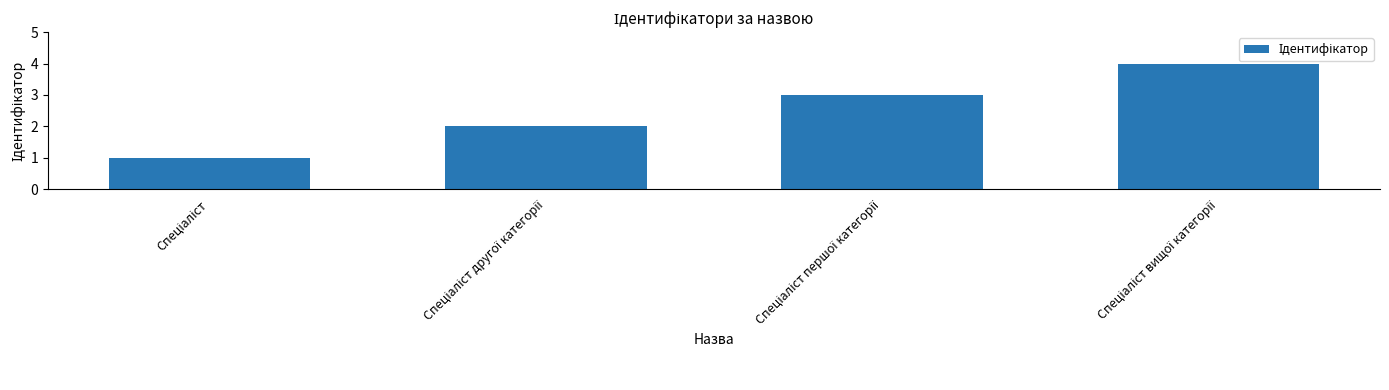

What is the maximum value shown in the chart?

4